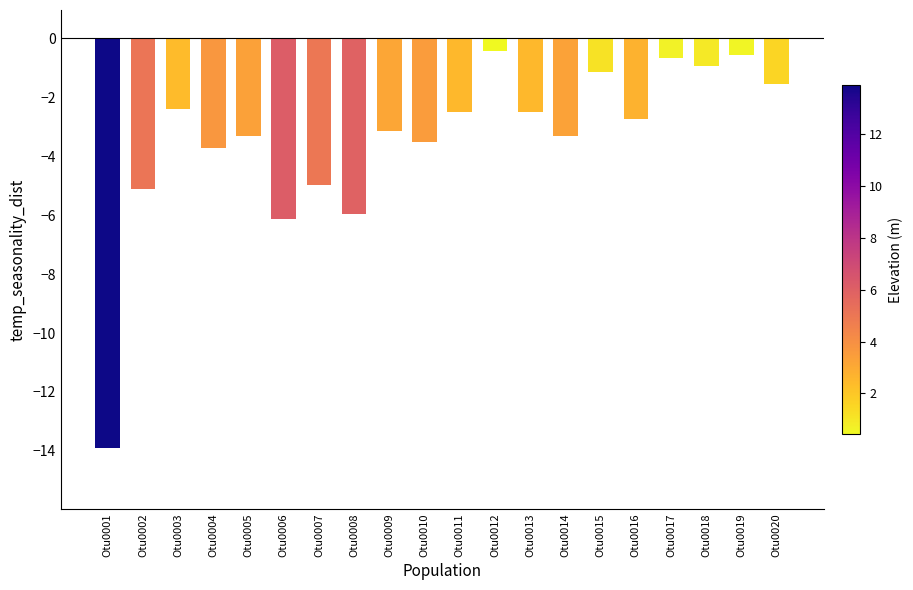

The value at Otu0004 is -1.7. True or false?

False